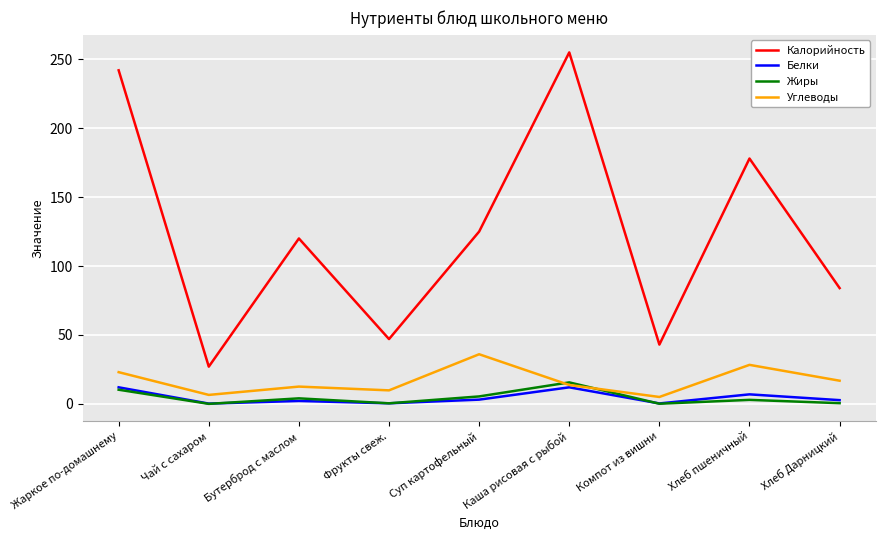

Is it true that Калорийность equals 18.2 at Чай с сахаром?

False